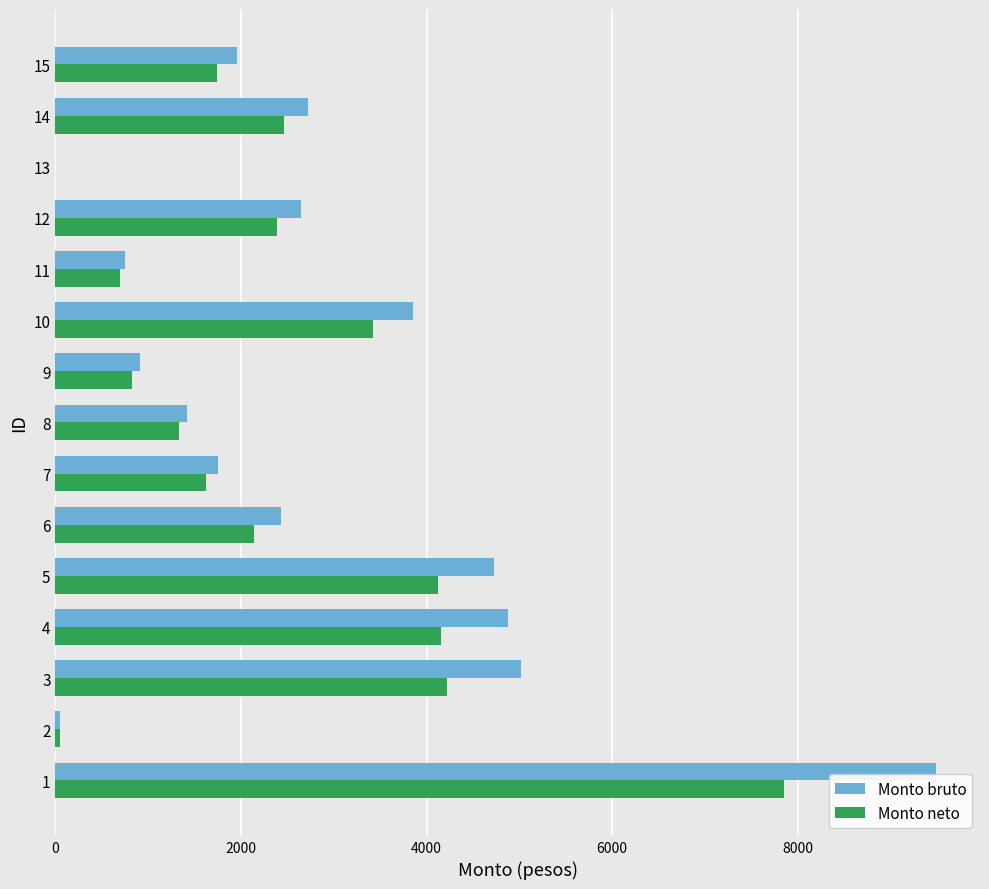

Count the number of data series in this chart.

2